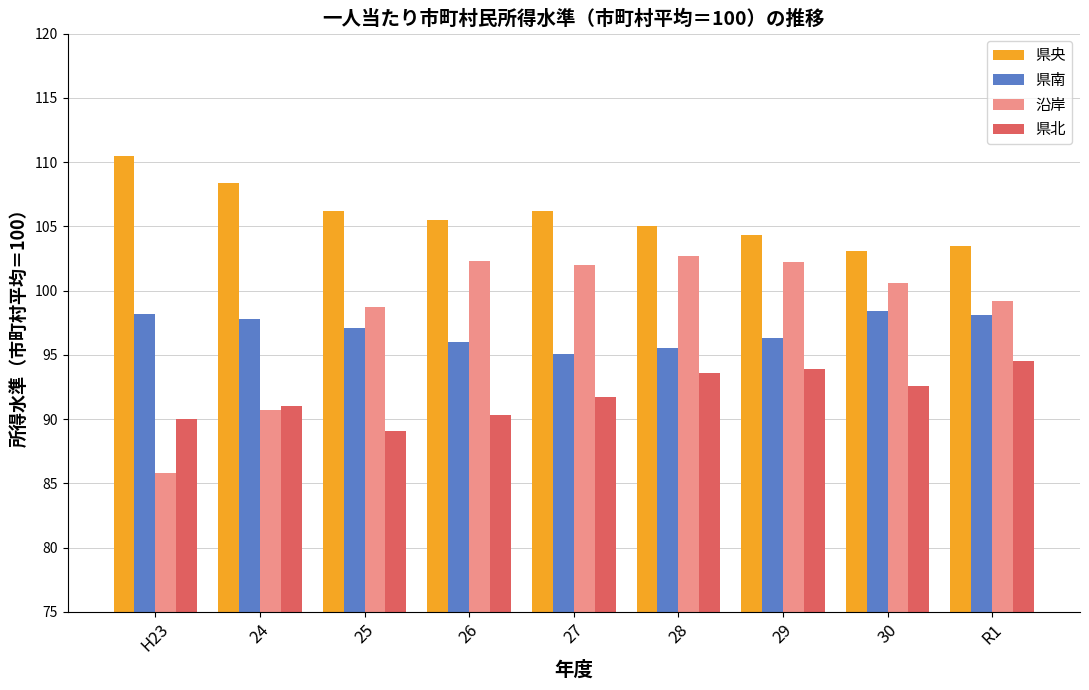

What is the value of the 県央 bar at the 8th from the left?

103.1